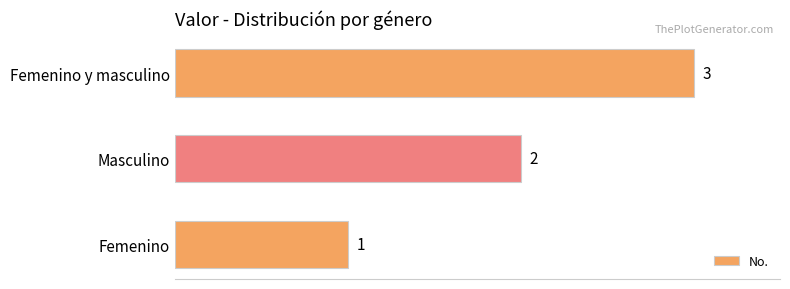

What is the minimum value shown in the chart?

1